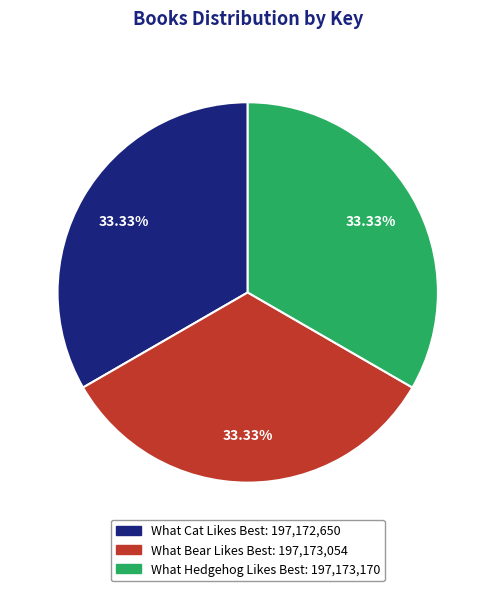

True or false: What Bear Likes Best accounts for 33% of the total.

True